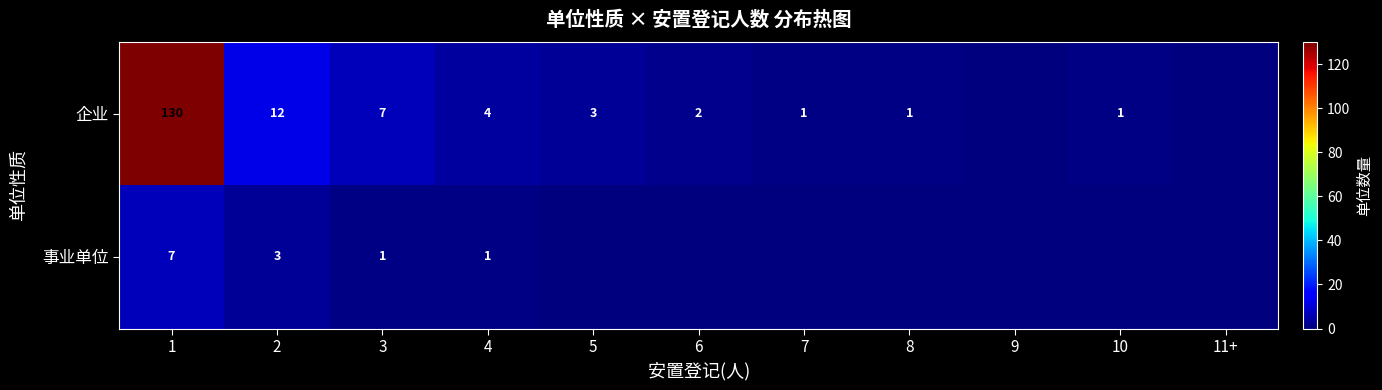

True or false: 事业单位 has a value of 3 at 2.

True